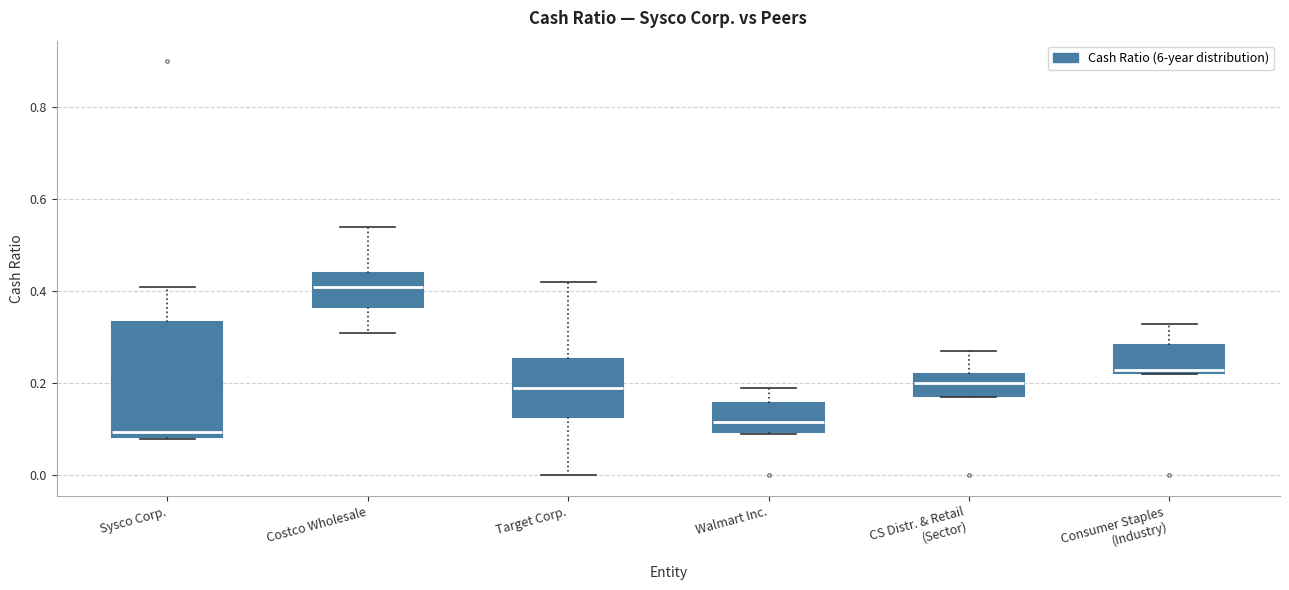

Reading left to right, read every box against the y-axis: the position of its median line, the range the box covers, and the ends of its whiskers. The values are not printed on the chart, so give them approximately, as read against the axis.

Sysco Corp.: median 0.10, box 0.08 to 0.34, whiskers 0.08 to 0.42
Costco Wholesale: median 0.42, box 0.36 to 0.44, whiskers 0.32 to 0.54
Target Corp.: median 0.20, box 0.12 to 0.26, whiskers 0.00 to 0.42
Walmart Inc.: median 0.12, box 0.10 to 0.16, whiskers 0.10 to 0.20
CS Distr. & Retail (Sector): median 0.20, box 0.18 to 0.22, whiskers 0.18 to 0.28
Consumer Staples (Industry): median 0.24, box 0.22 to 0.28, whiskers 0.22 to 0.34